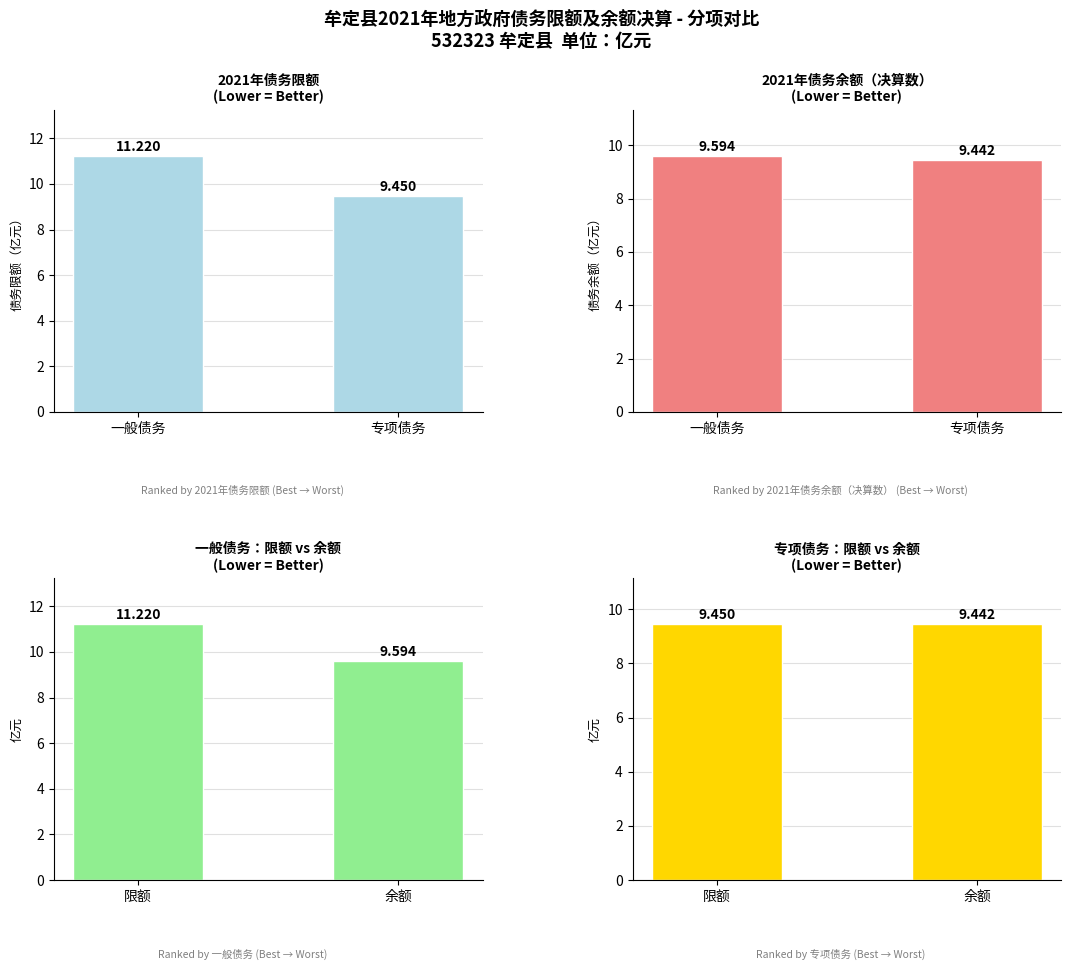

Is it true that 专项债务 equals 15.0 at 余额?

False